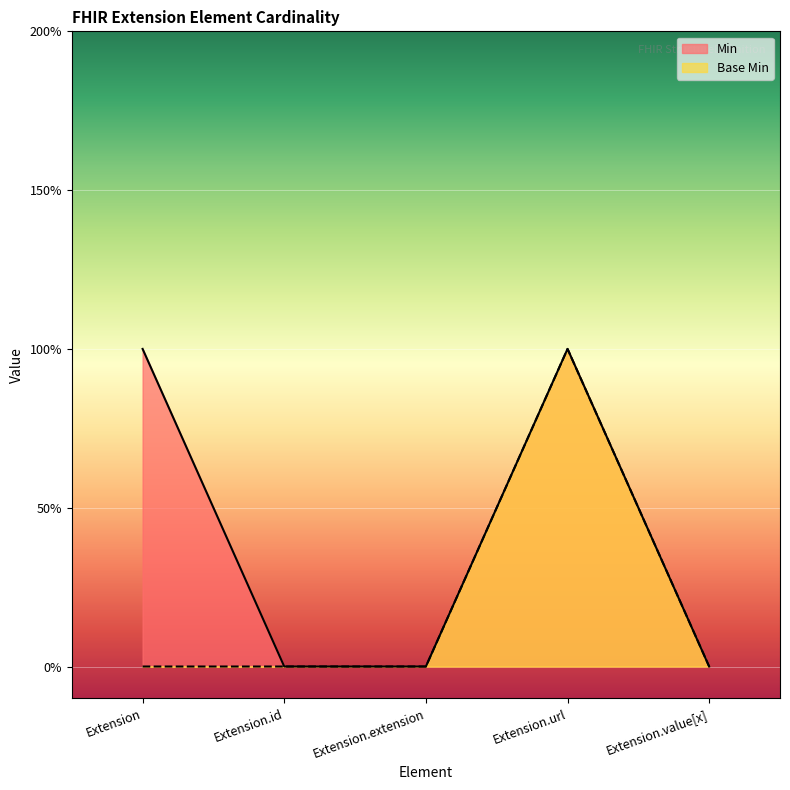

Count the number of categories in the chart.

5